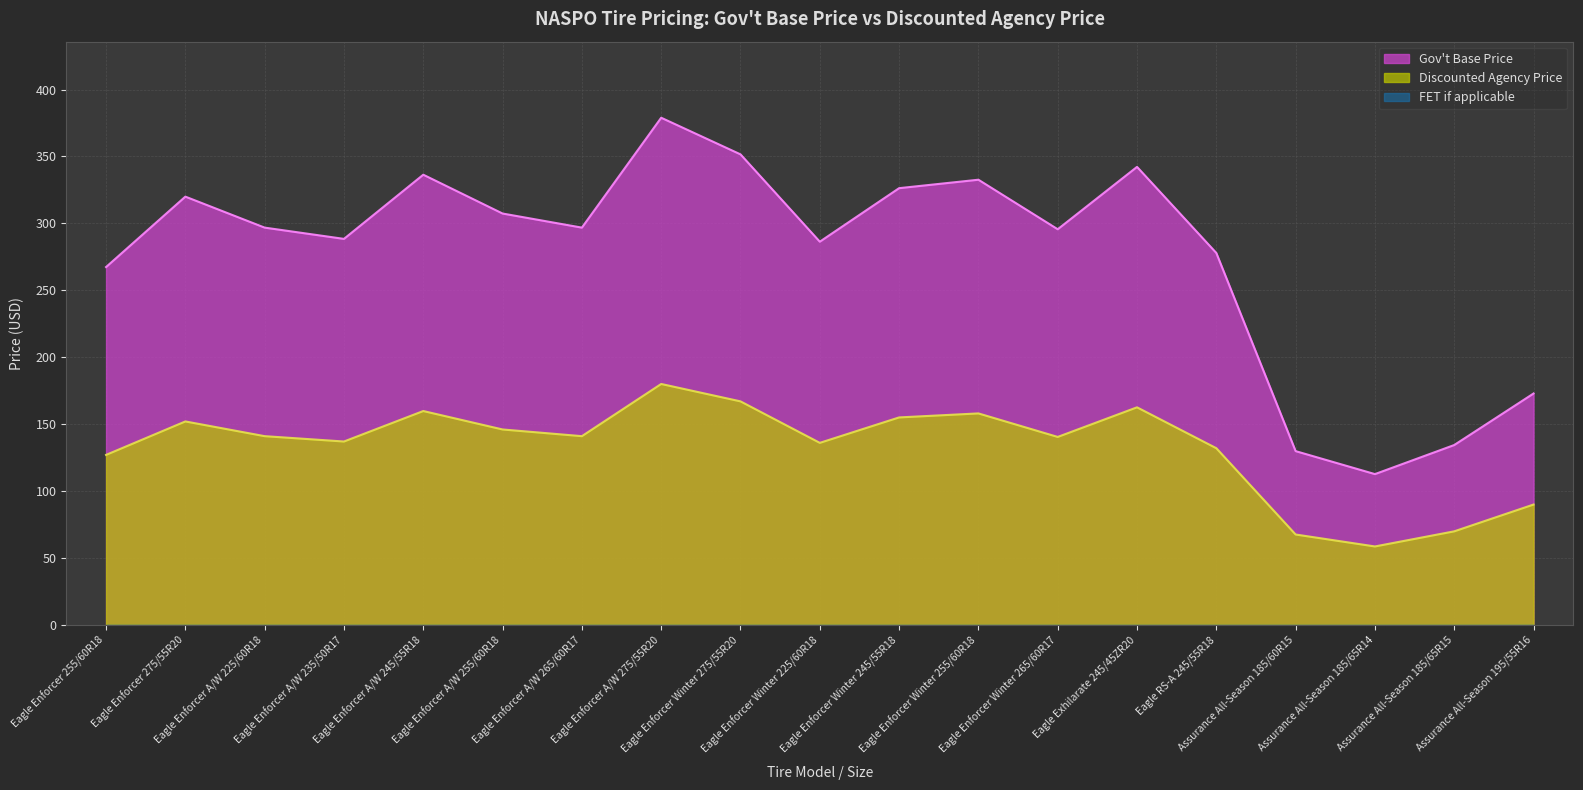

Rank the categories by Discounted Agency Price value from highest to lowest.

Eagle Enforcer A/W 275/55R20, Eagle Enforcer Winter 275/55R20, Eagle Exhilarate 245/45ZR20, Eagle Enforcer A/W 245/55R18, Eagle Enforcer Winter 255/60R18, Eagle Enforcer Winter 245/55R18, Eagle Enforcer 275/55R20, Eagle Enforcer A/W 255/60R18, Eagle Enforcer A/W 225/60R18, Eagle Enforcer A/W 265/60R17, Eagle Enforcer Winter 265/60R17, Eagle Enforcer A/W 235/50R17, Eagle Enforcer Winter 225/60R18, Eagle RS-A 245/55R18, Eagle Enforcer 255/60R18, Assurance All-Season 195/55R16, Assurance All-Season 185/65R15, Assurance All-Season 185/60R15, Assurance All-Season 185/65R14